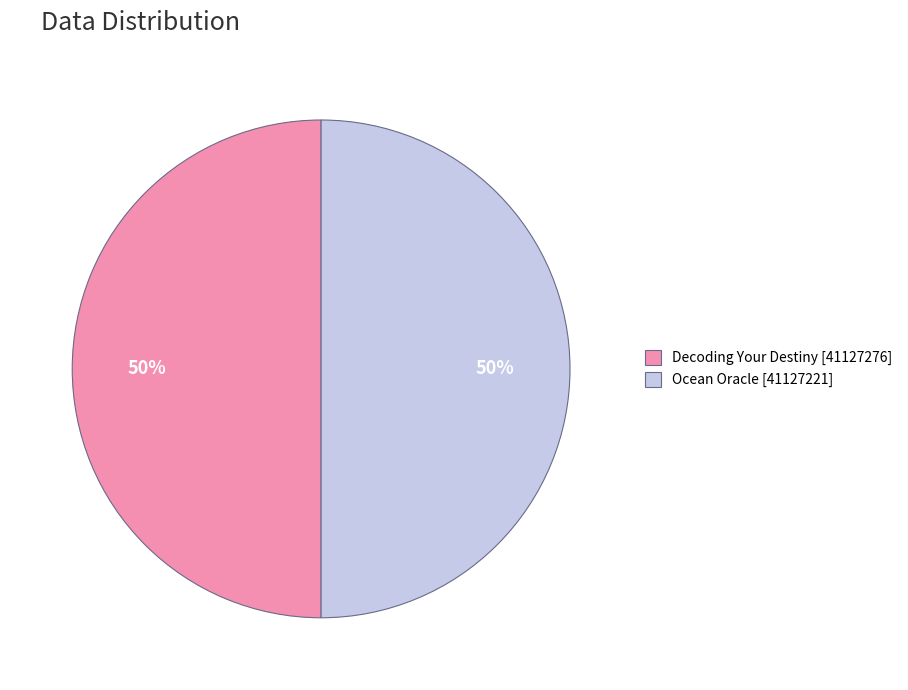

To the nearest percent, what portion does Decoding Your Destiny [41127276] represent?

50%